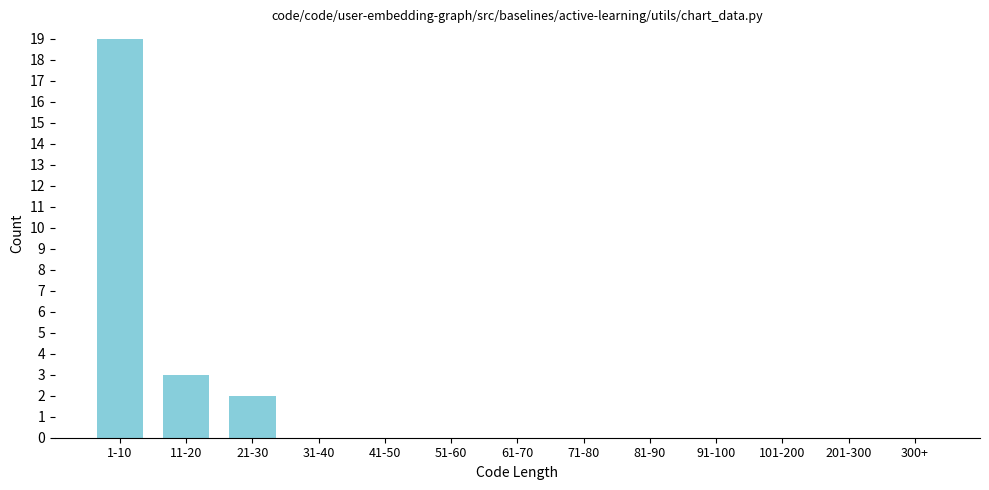

Reading right to left, transcribe all the data shown in this chart.

300+=0	201-300=0	101-200=0	91-100=0	81-90=0	71-80=0	61-70=0	51-60=0	41-50=0	31-40=0	21-30=2	11-20=3	1-10=19